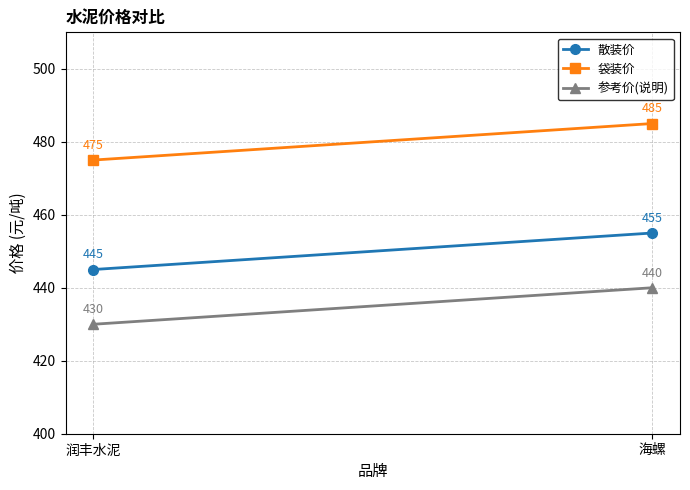

What position from the left is 海螺?

2